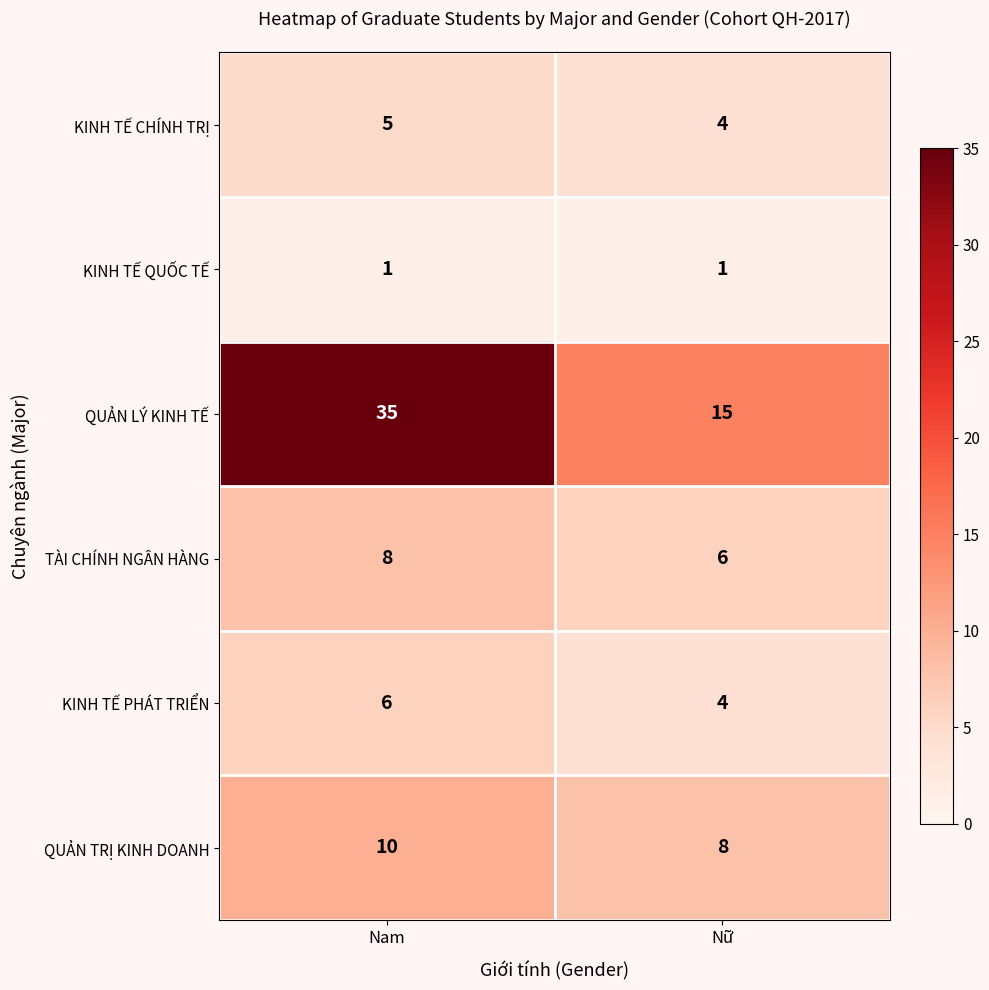

Reading left to right, extract all data points from this chart.

KINH TẾ CHÍNH TRỊ: 5	4
KINH TẾ QUỐC TẾ: 1	1
QUẢN LÝ KINH TẾ: 35	15
TÀI CHÍNH NGÂN HÀNG: 8	6
KINH TẾ PHÁT TRIỂN: 6	4
QUẢN TRỊ KINH DOANH: 10	8